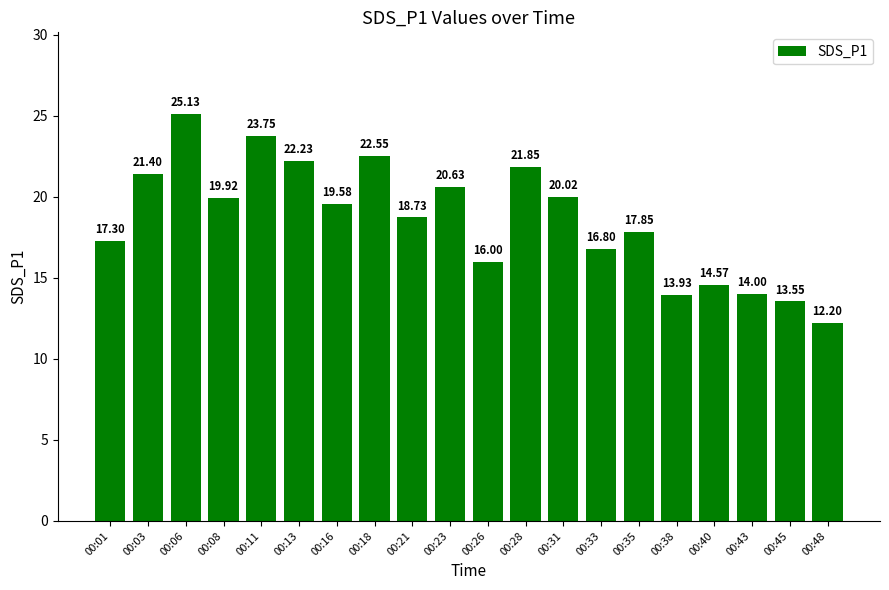

Reading left to right, what are all the values shown in this chart?

17.3	21.4	25.1	19.9	23.8	22.2	19.6	22.6	18.7	20.6	16.0	21.9	20.0	16.8	17.9	13.9	14.6	14.0	13.6	12.2